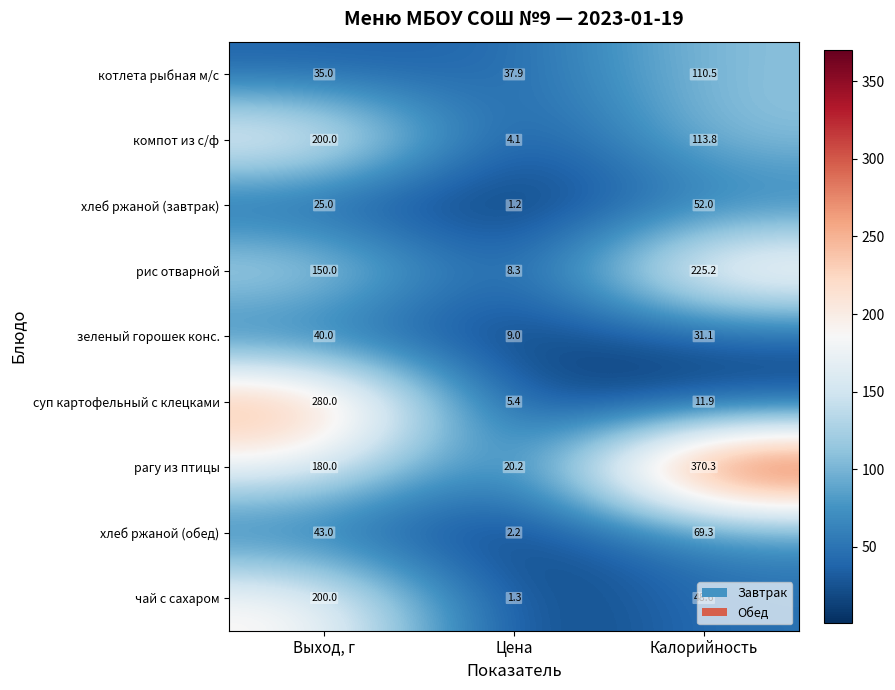

Which series has the largest range (max minus min)?

рагу из птицы